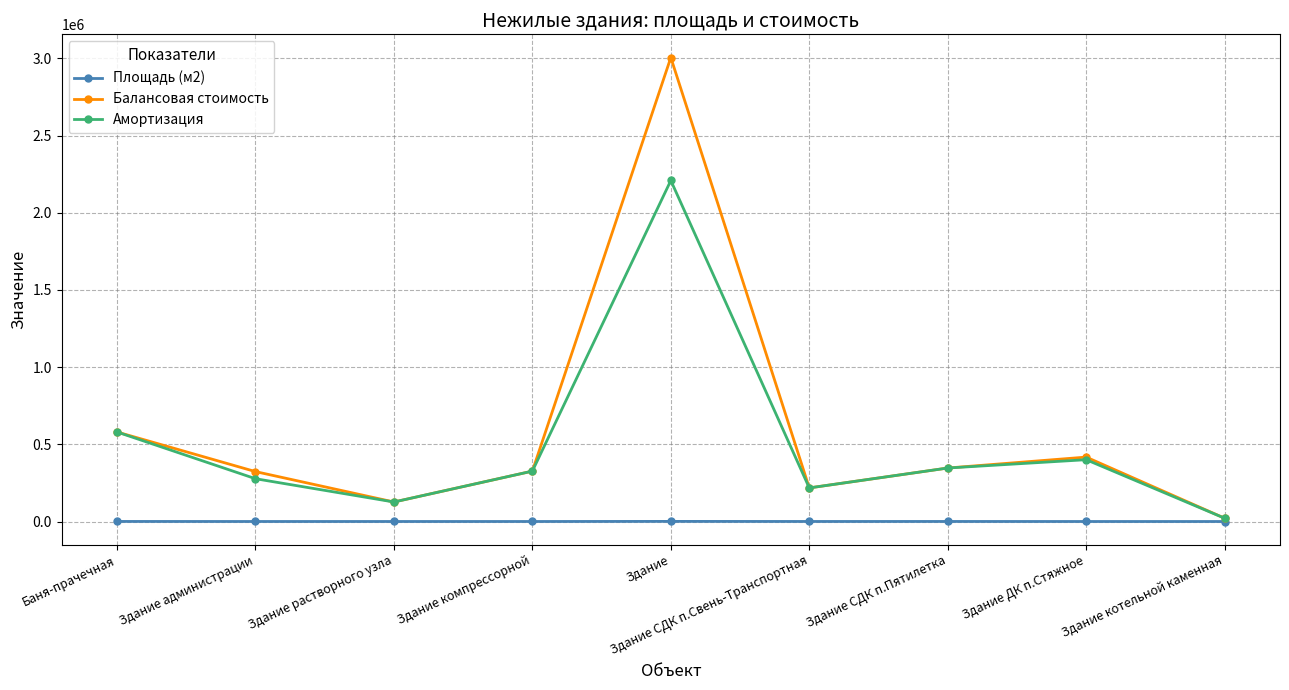

True or false: Амортизация has more than 1 interior local peaks.

True